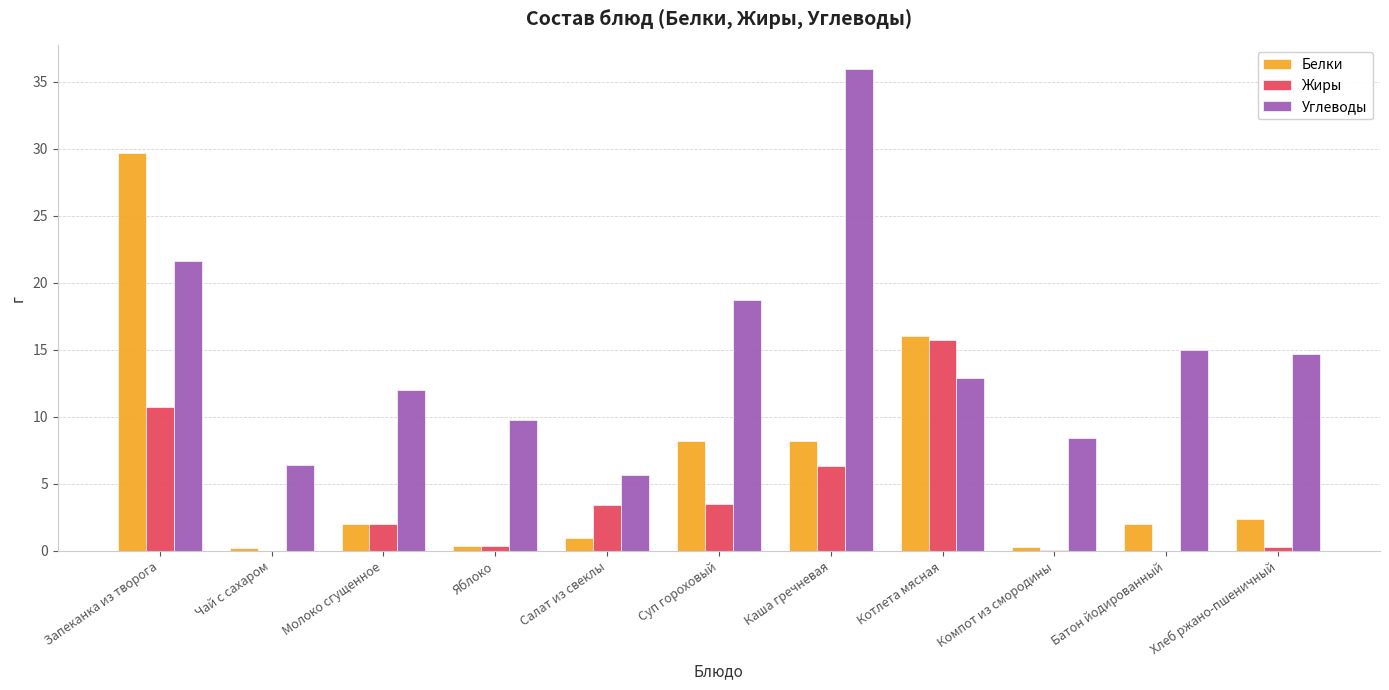

What value does the Жиры series have at Котлета мясная?

15.8